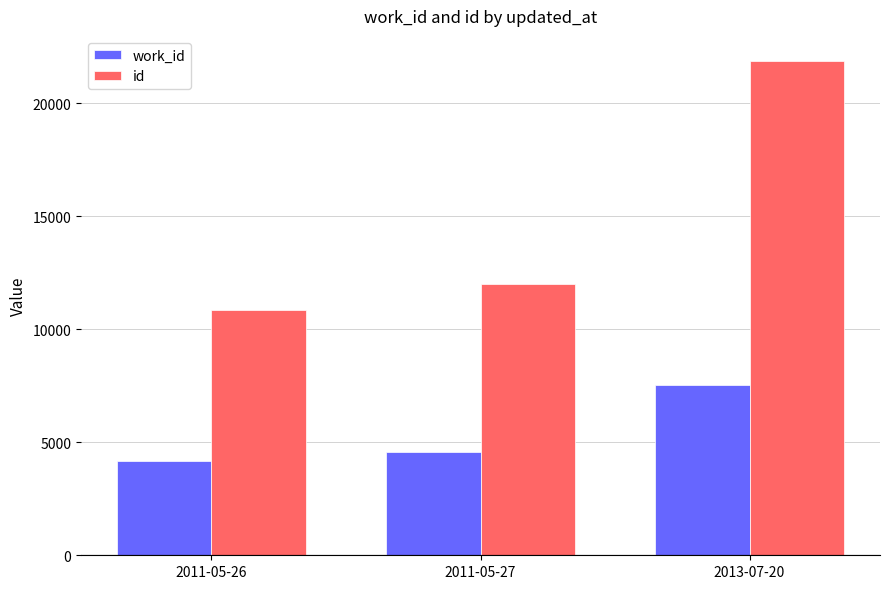

Which series has the largest total across all categories?

id